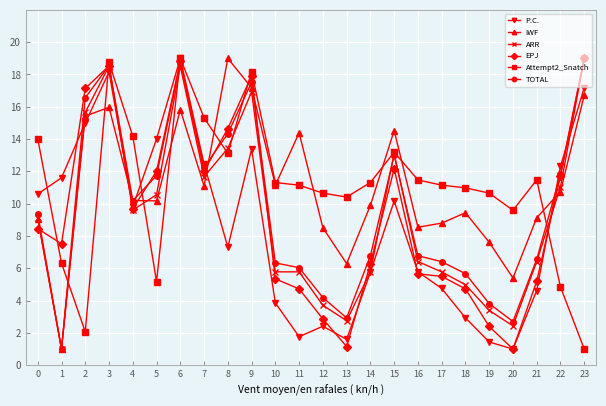

What is the total value across all series at 2?

81.8